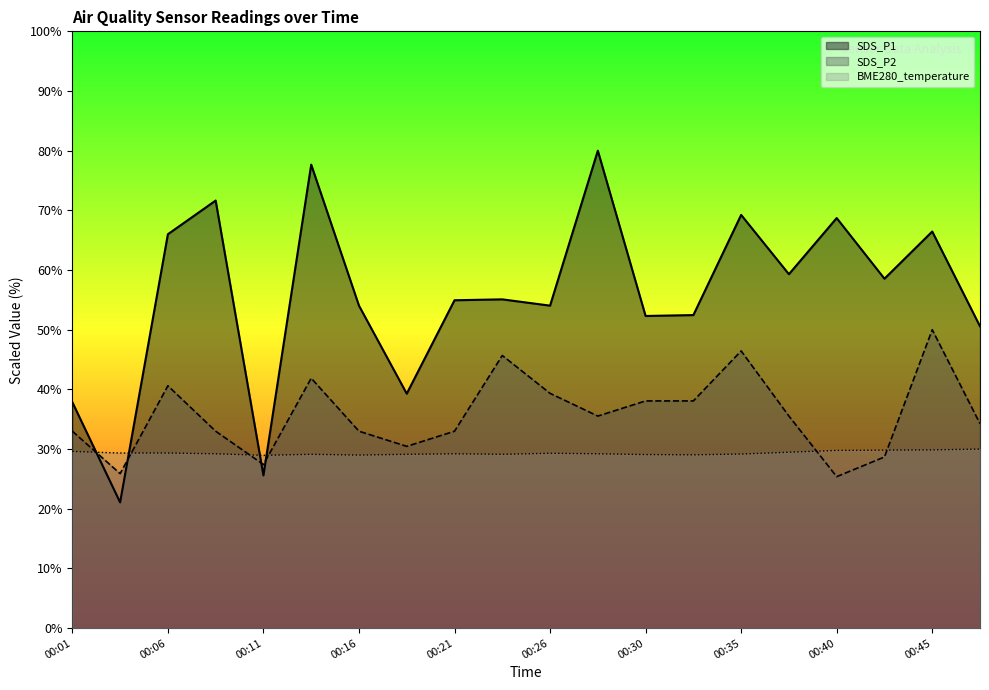

What is the total value across all series at 00:33?

119.6